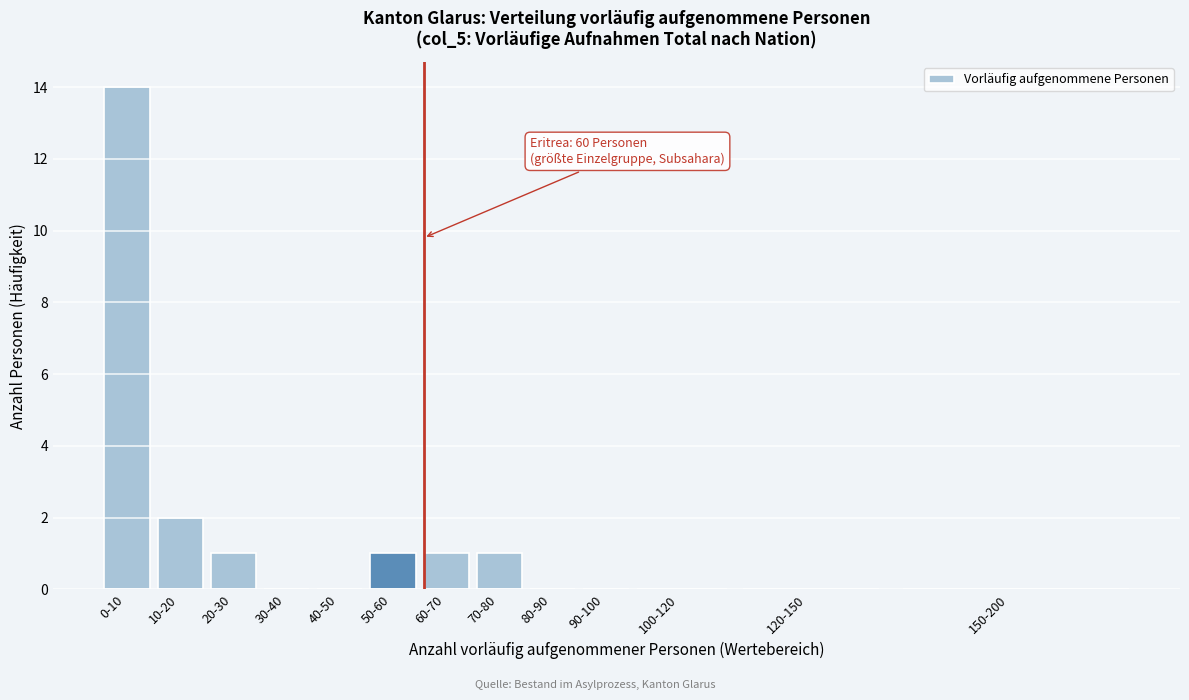

Reading left to right, extract all data points from this chart.

0-10=14	10-20=2	20-30=1	30-40=0	40-50=0	50-60=1	60-70=1	70-80=1	80-90=0	90-100=0	100-120=0	120-150=0	150-200=0